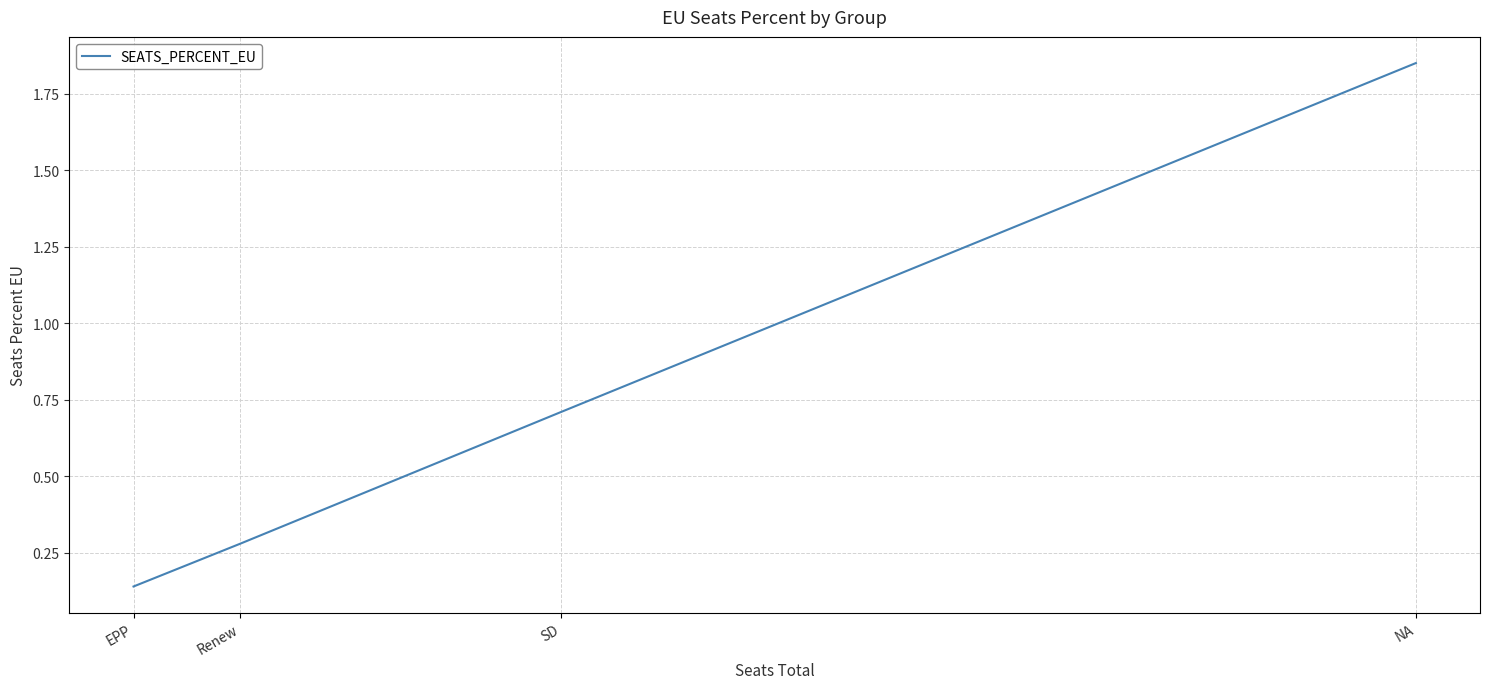

True or false: the data shows 0.0 at EPP.

False